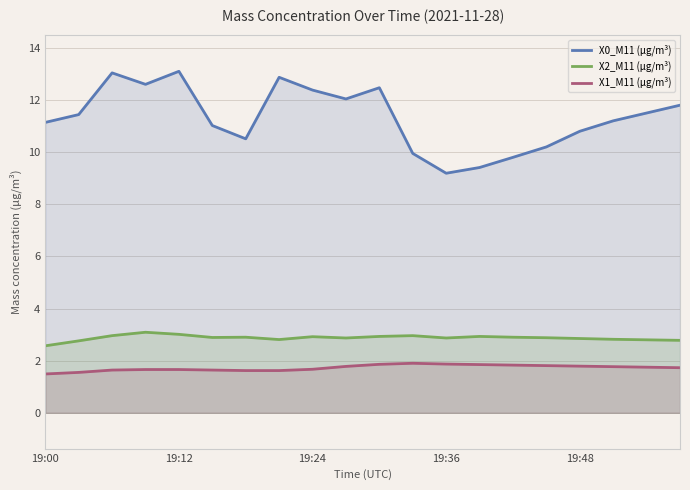

What is the difference between the highest and lowest values at 7?

11.2